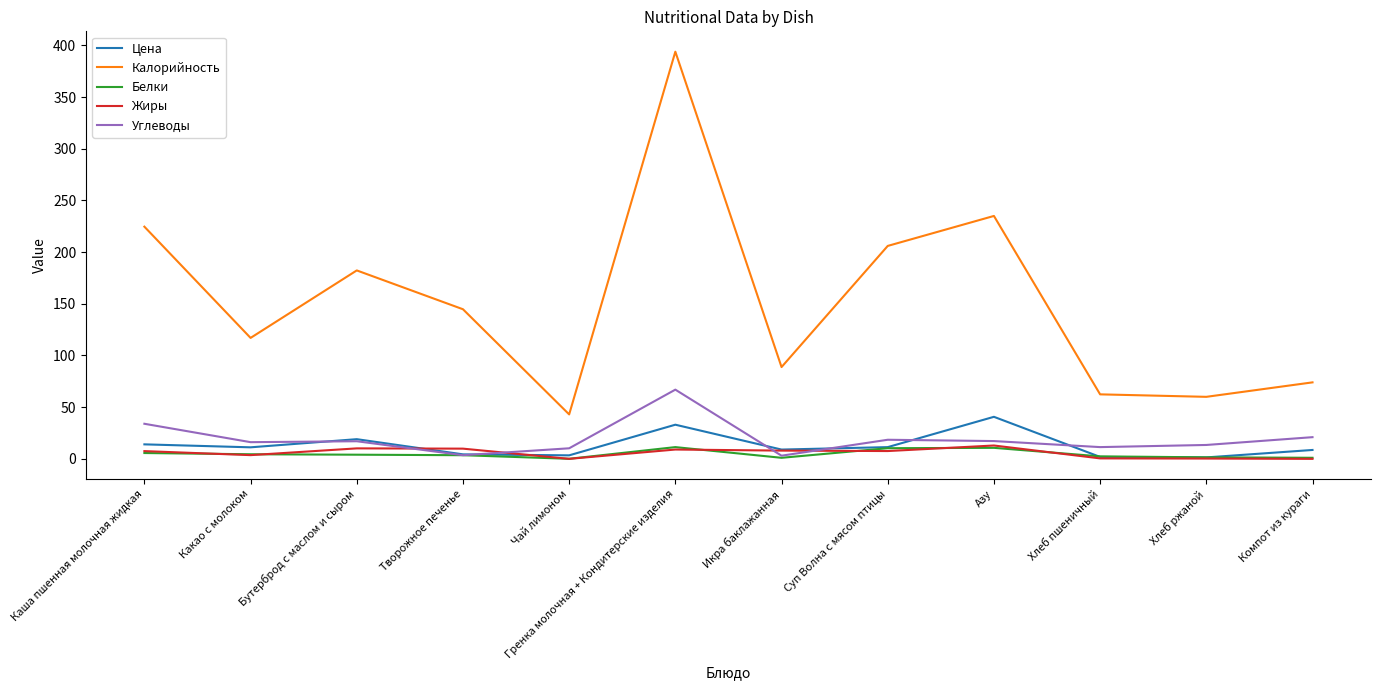

What is the greatest value displayed?

393.9